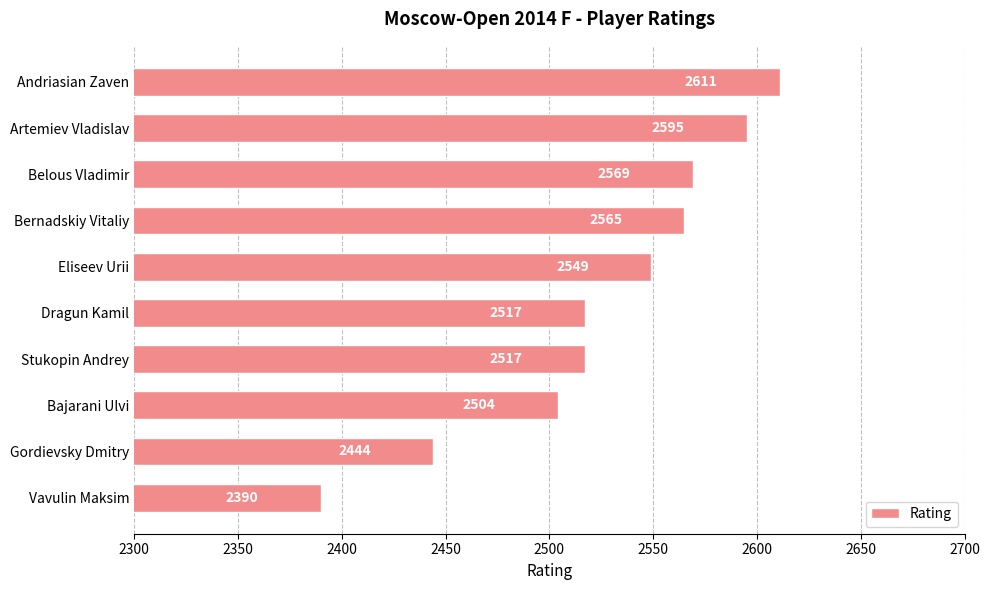

How many data points does each series have?

10